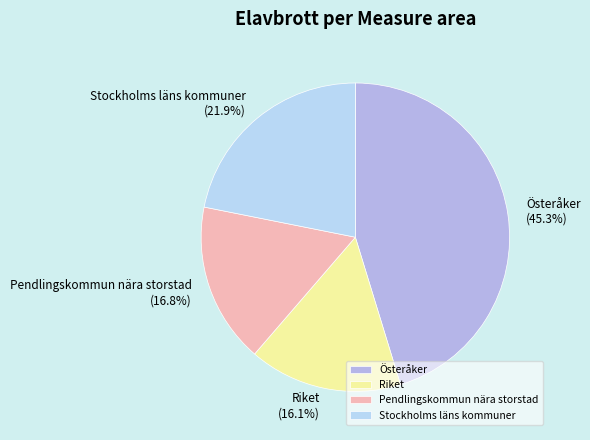

What is the ratio of the value at Pendlingskommun nära storstad to the value at Riket?

1.0